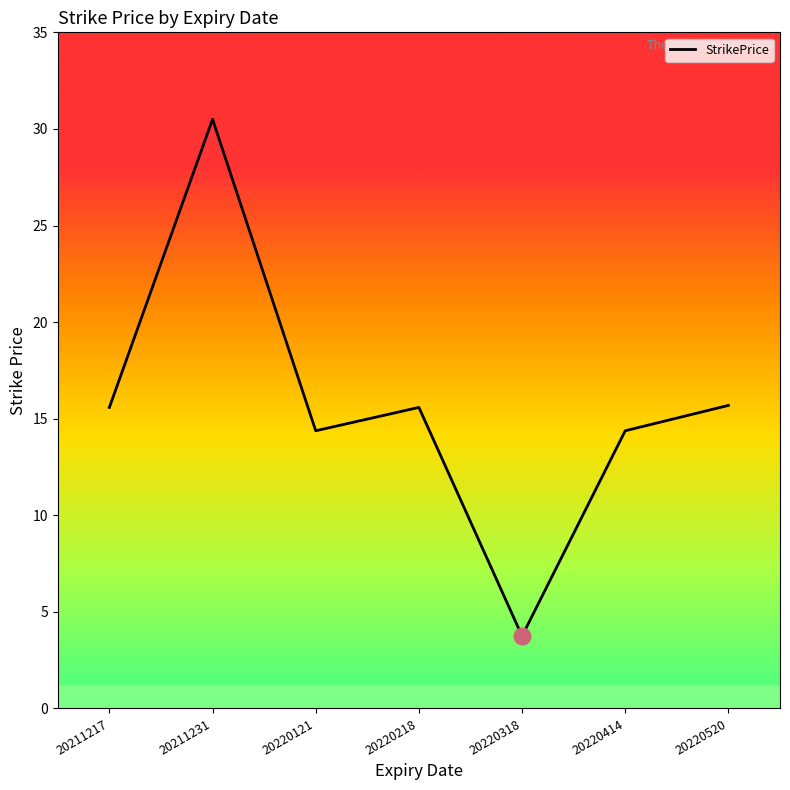

At which category does the chart reach its peak across all series?

20211231